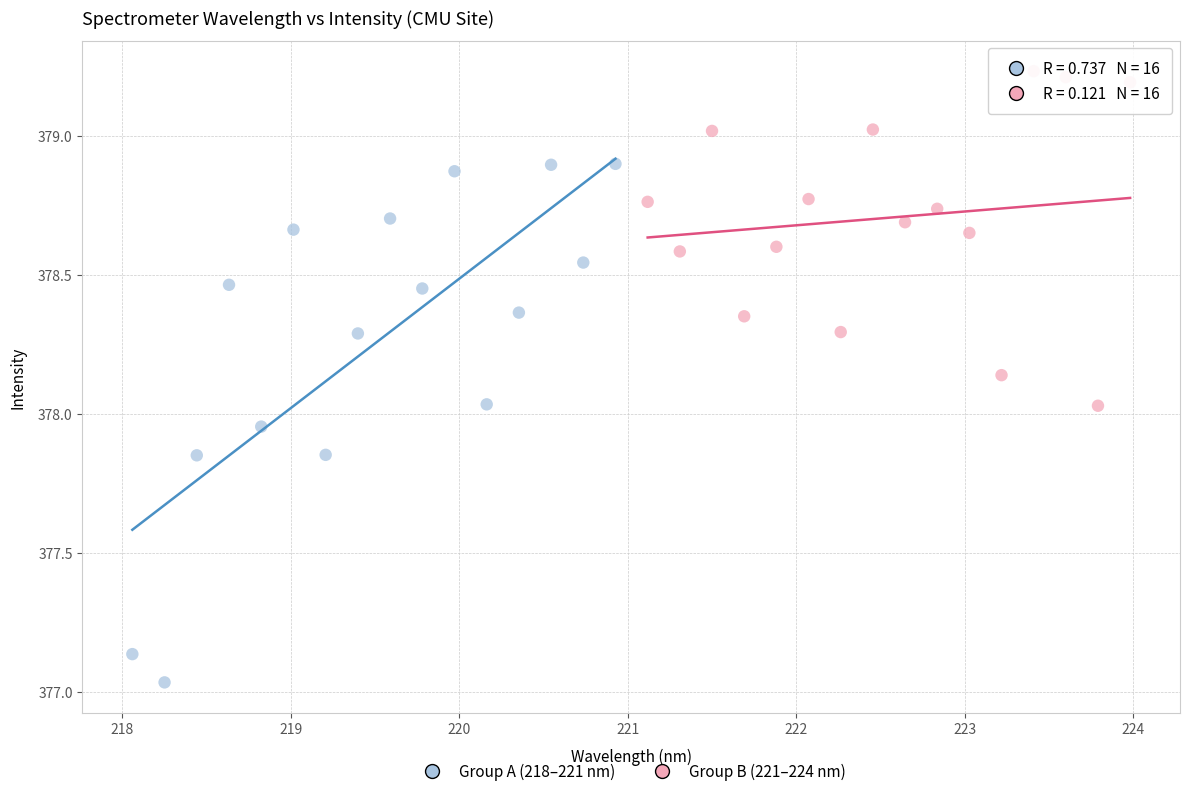

Which series contains the highest Y value?

Group B (221–224 nm)